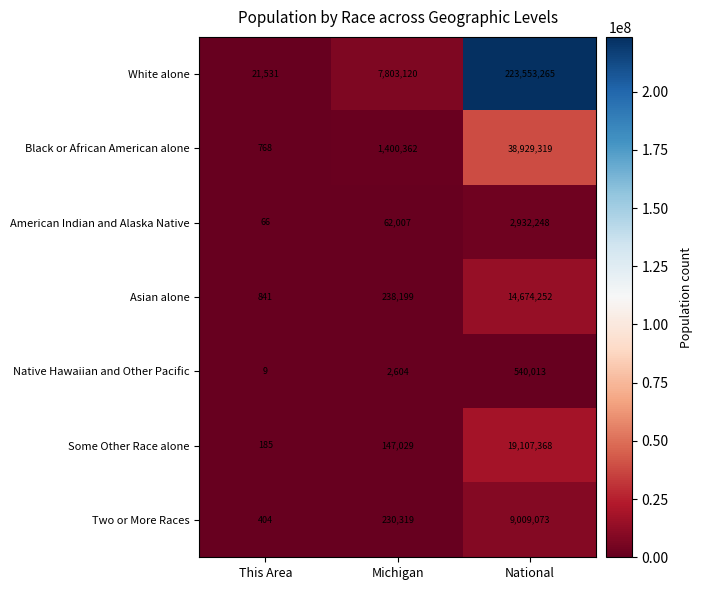

Reading left to right, transcribe all the data shown in this chart.

White alone: 21531	7803120	223553265
Black or African American alone: 768	1400362	38929319
American Indian and Alaska Native: 66	62007	2932248
Asian alone: 841	238199	14674252
Native Hawaiian and Other Pacific: 9	2604	540013
Some Other Race alone: 185	147029	19107368
Two or More Races: 404	230319	9009073